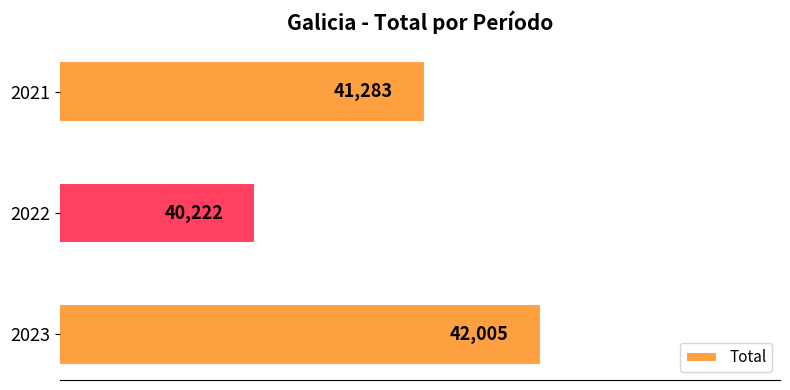

What is the sum of all values?

123510